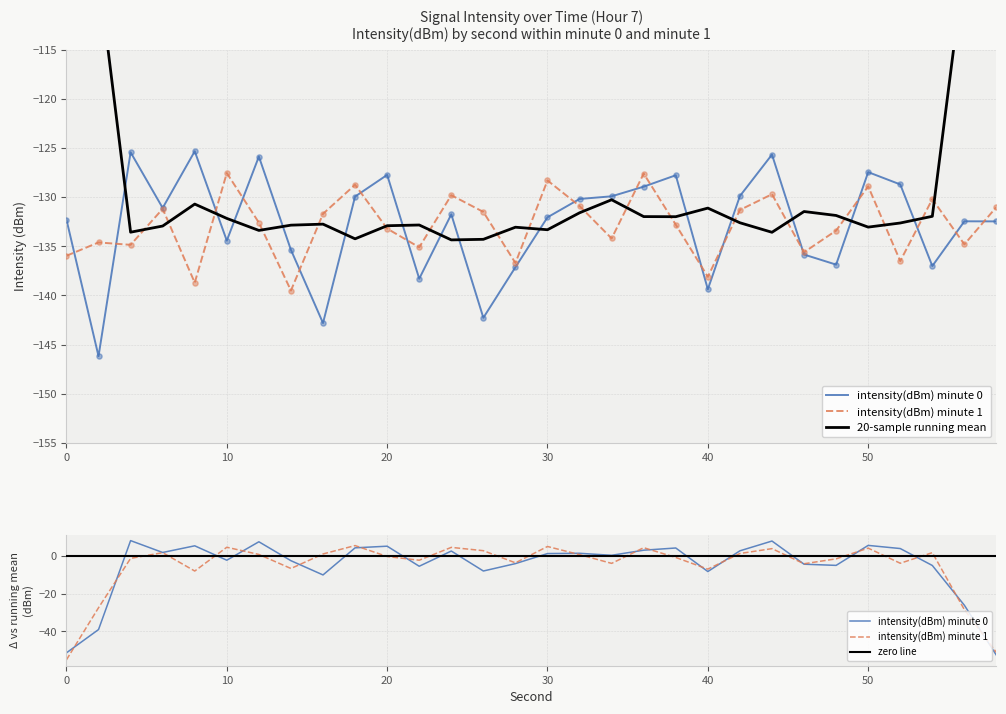

Which series has the largest Y range (max minus min)?

intensity(dBm) minute 0